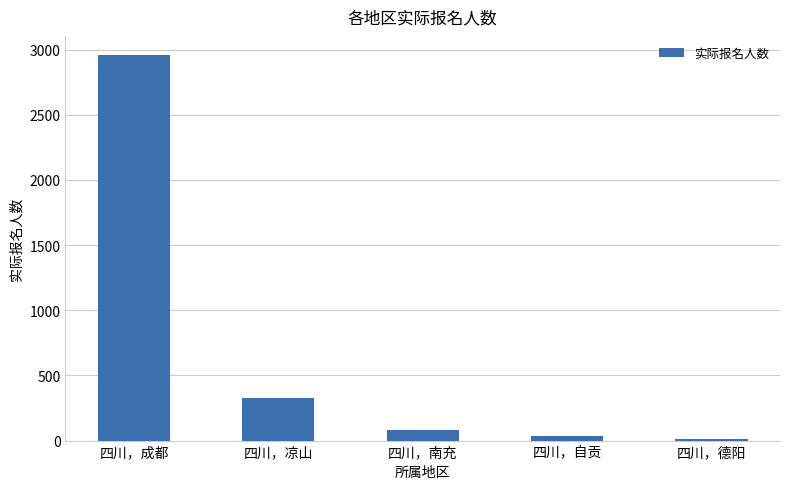

The value at 四川，凉山 is 330. True or false?

True